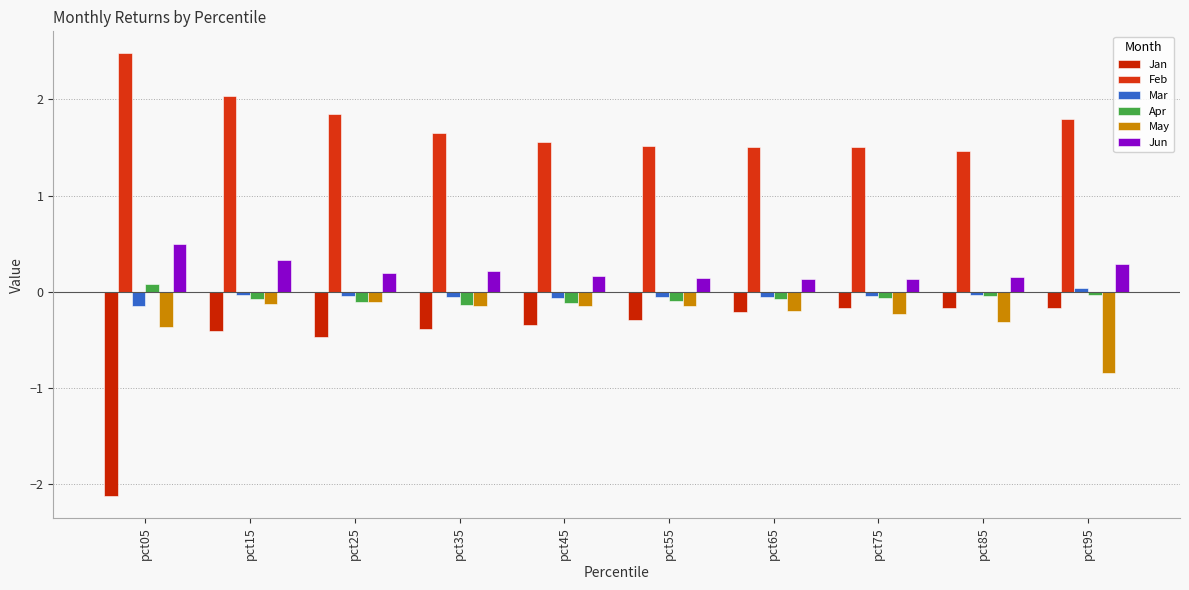

What is the value of the Mar bar at the 6th from the left?

-0.1